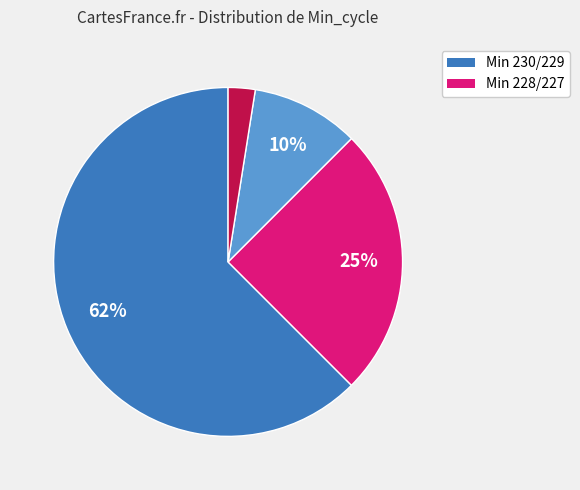

Is there any slice that represents more than half of the pie?

Yes